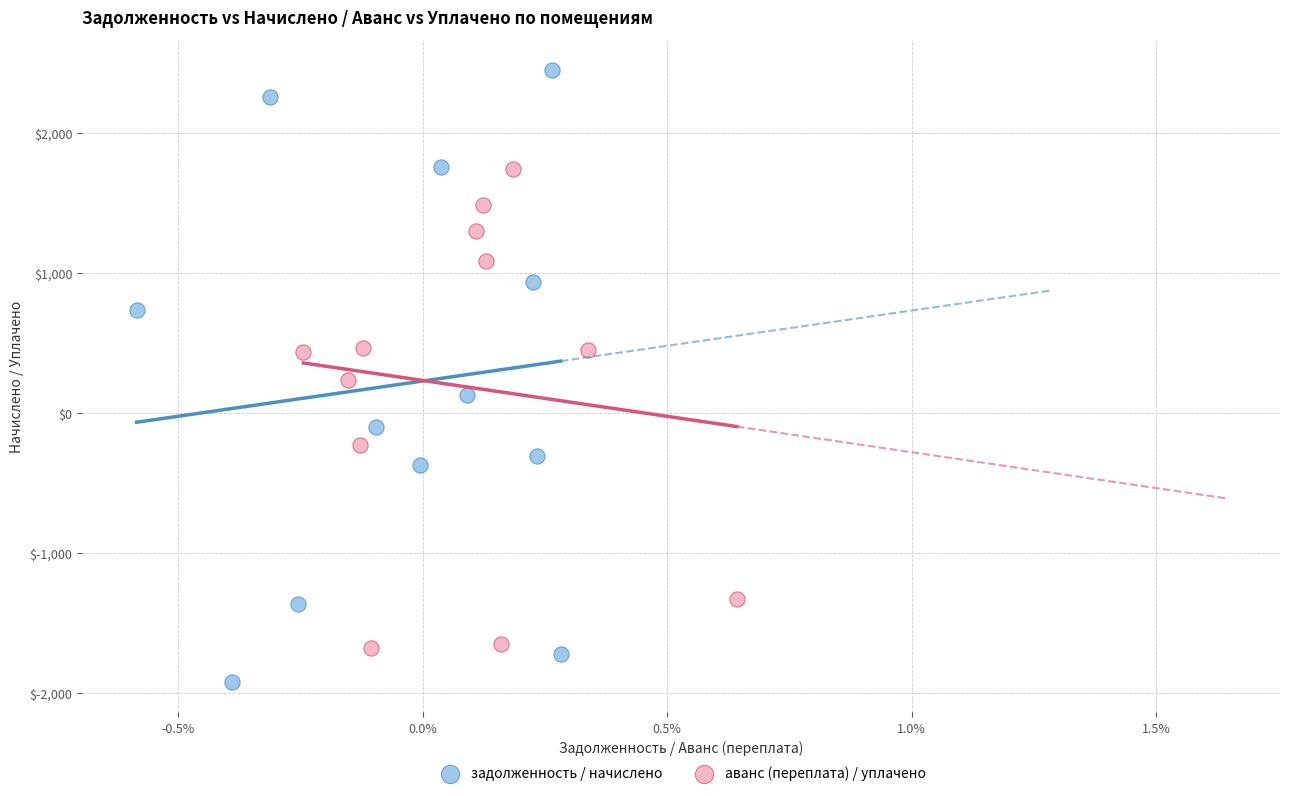

Which series reaches the minimum Y coordinate?

задолженность / начислено